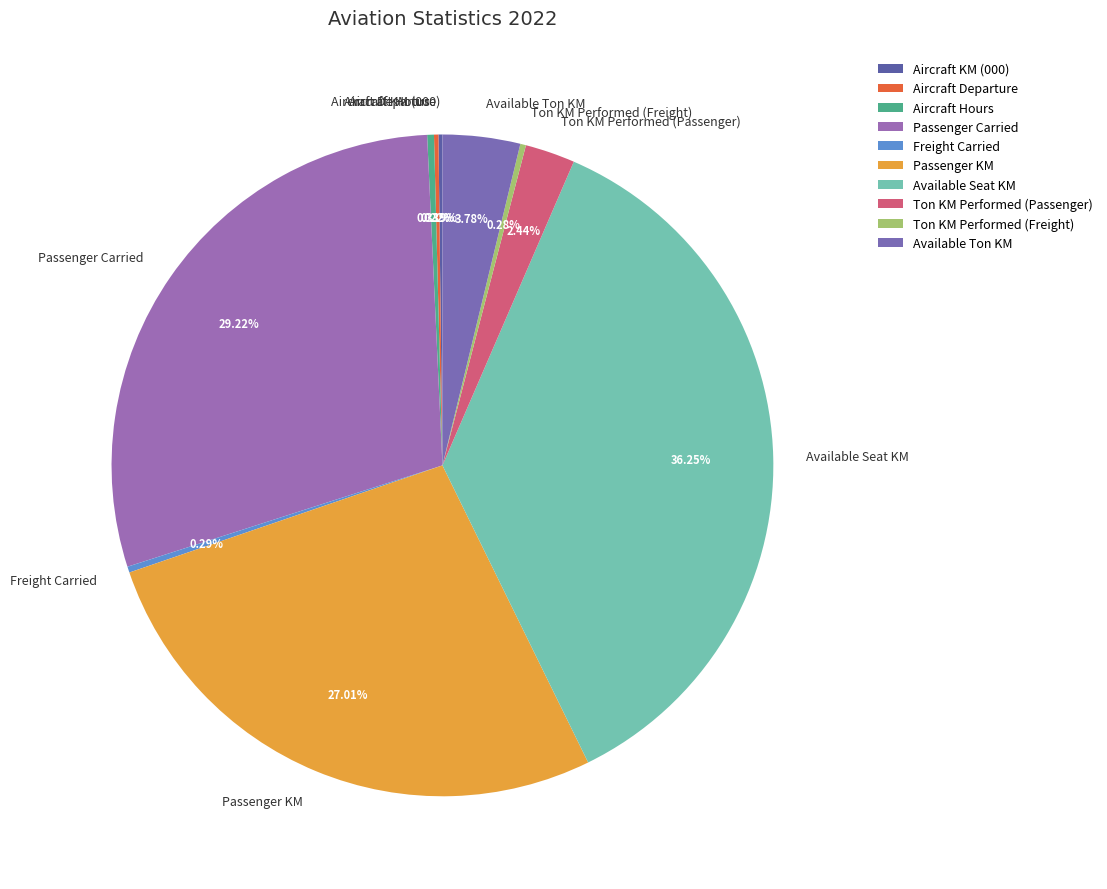

Which slice is the largest?

Available Seat KM